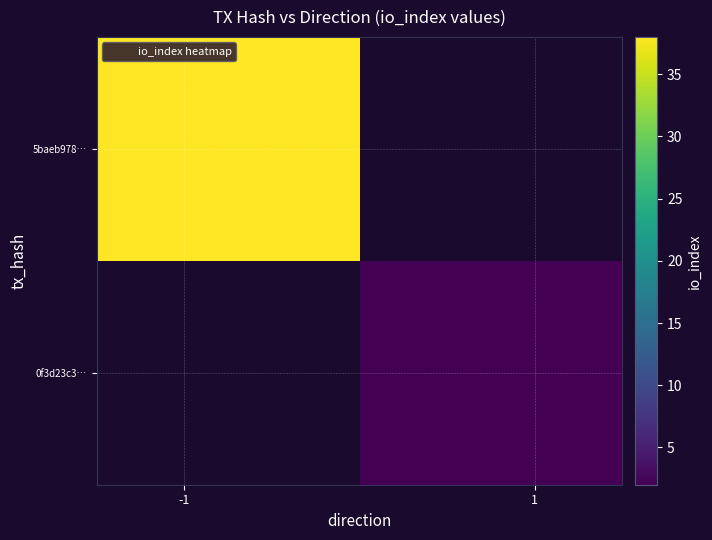

At how many categories does at least one series exceed 6?

1